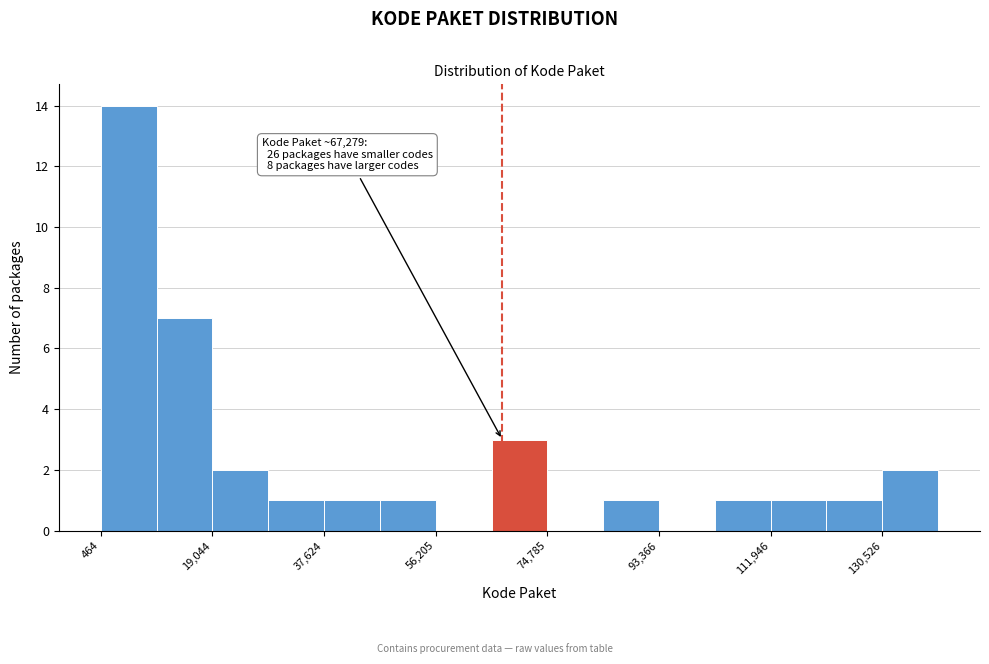

Over which range of the x-axis is the bar tallest?

0 to 10000